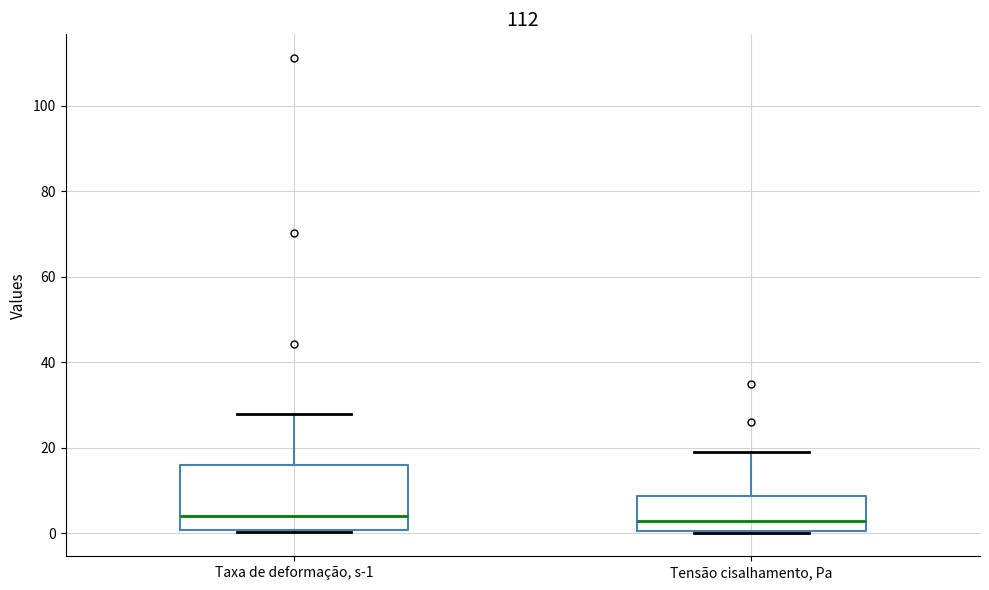

Reading left to right, read every box against the y-axis: the position of its median line, the range the box covers, and the ends of its whiskers. The values are not printed on the chart, so give them approximately, as read against the axis.

Taxa de deformação, s-1: median 4, box 0 to 16, whiskers 0 to 28
Tensão cisalhamento, Pa: median 2, box 0 to 8, whiskers 0 to 18